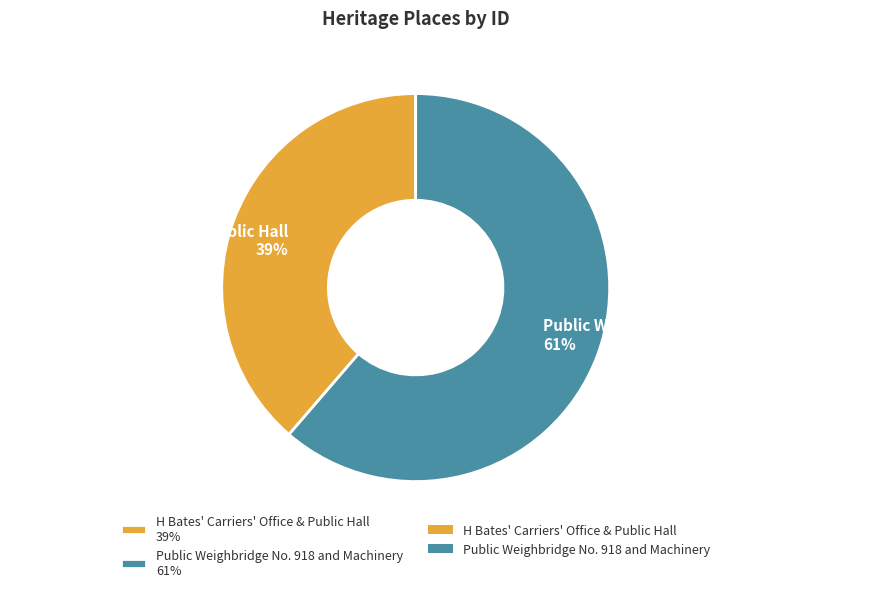

To the nearest percent, what is the average slice percentage?

50%